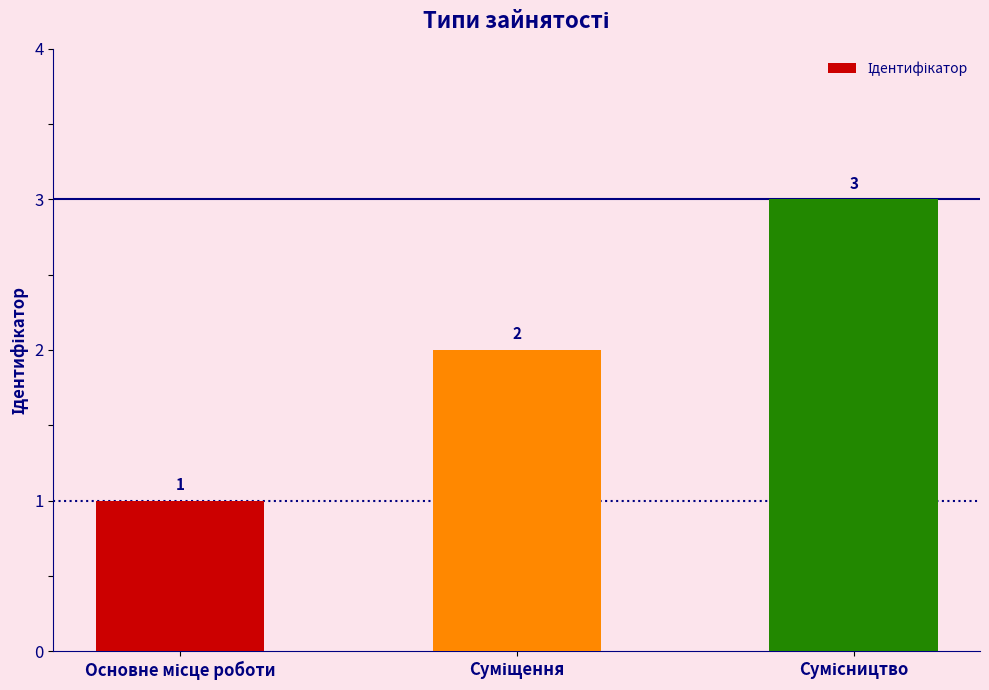

How many values are between 1 and 3?

3